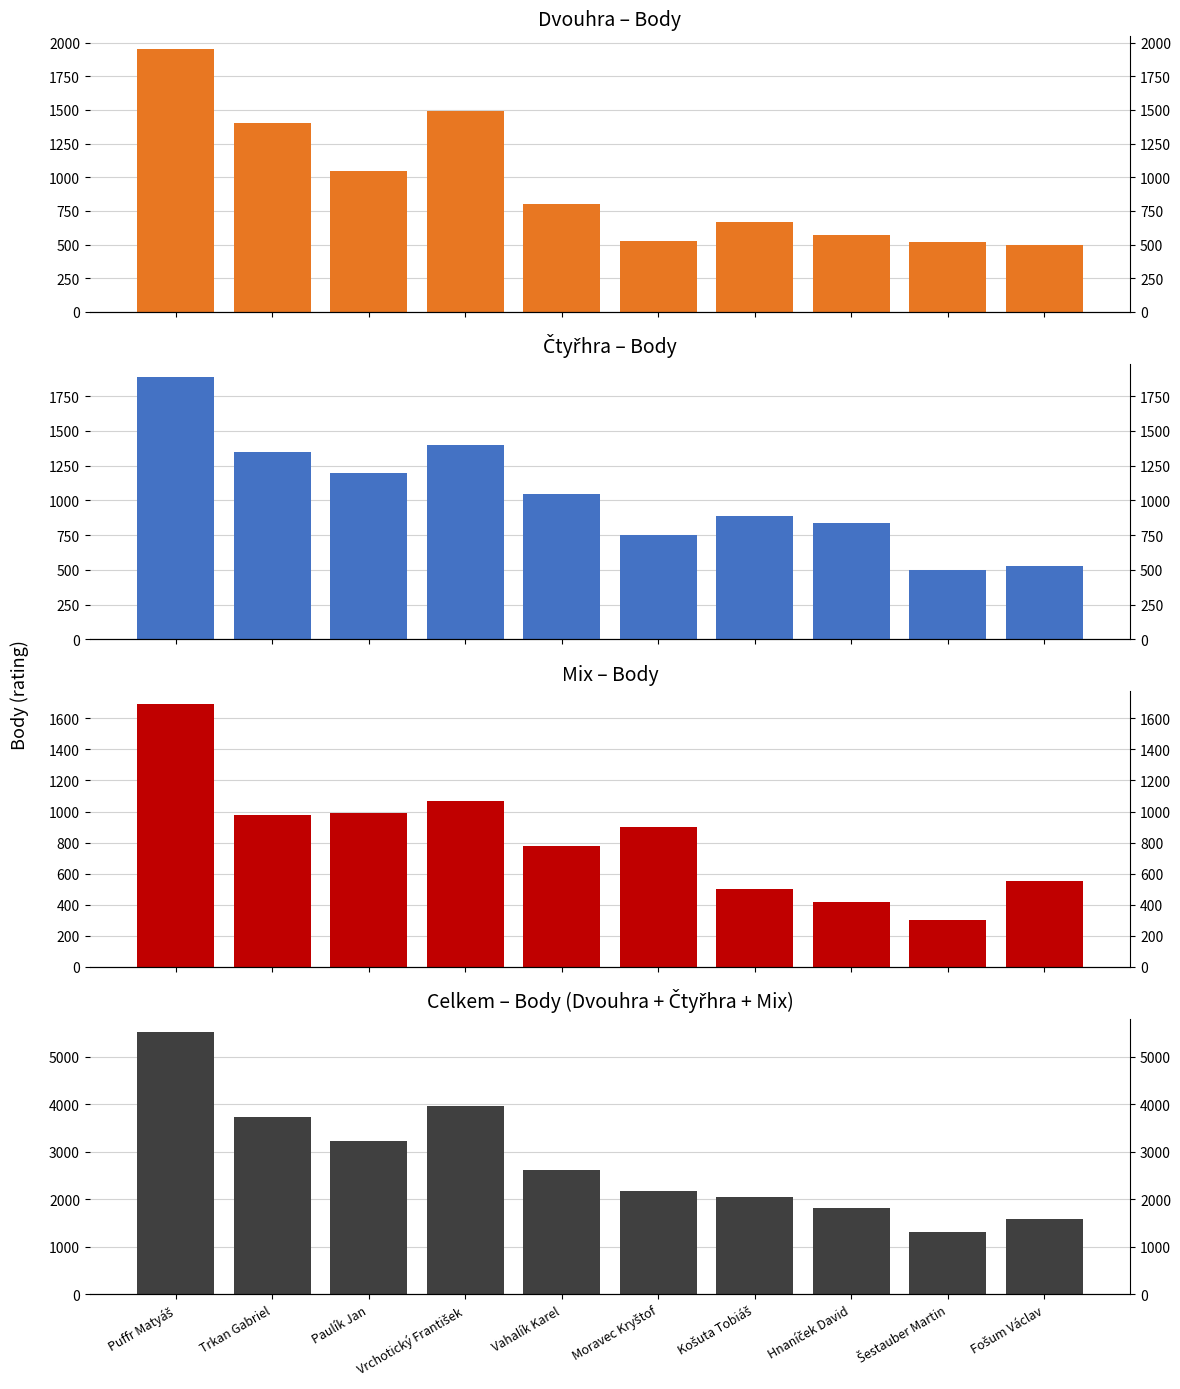

Are the bars horizontal?

No